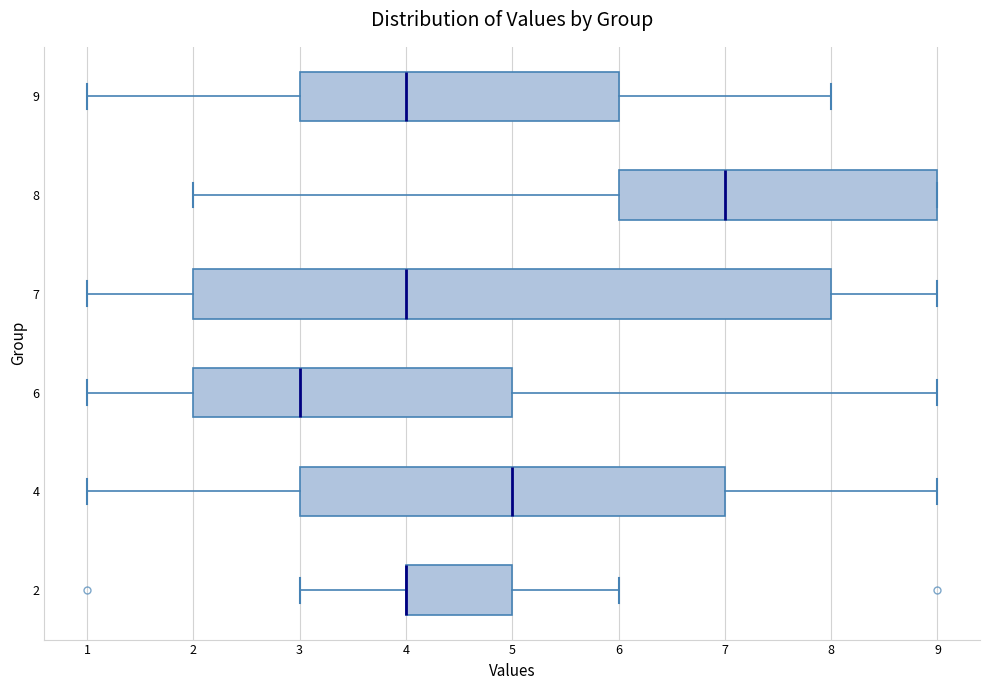

Reading bottom to top, transcribe this box plot: for each box, give where its median line is, the range the box spans, and where its two whiskers end, as read against the x-axis. The values are not printed on the chart, so give them approximately, as read against the axis.

2: median 4 (drawn on the box's left edge), box 4 to 5, whiskers 3 to 6
4: median 5, box 3 to 7, whiskers 1 to 9
6: median 3, box 2 to 5, whiskers 1 to 9
7: median 4, box 2 to 8, whiskers 1 to 9
8: median 7, box 6 to 9, whiskers 2 to 9
9: median 4, box 3 to 6, whiskers 1 to 8